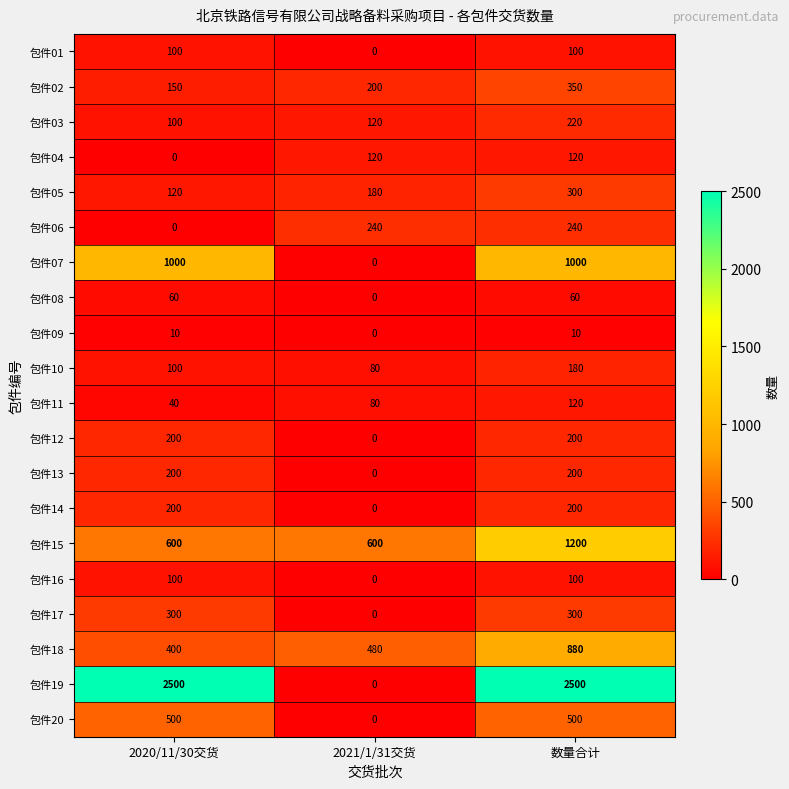

What is the difference between the maximum and minimum values in the 包件01 series?

100